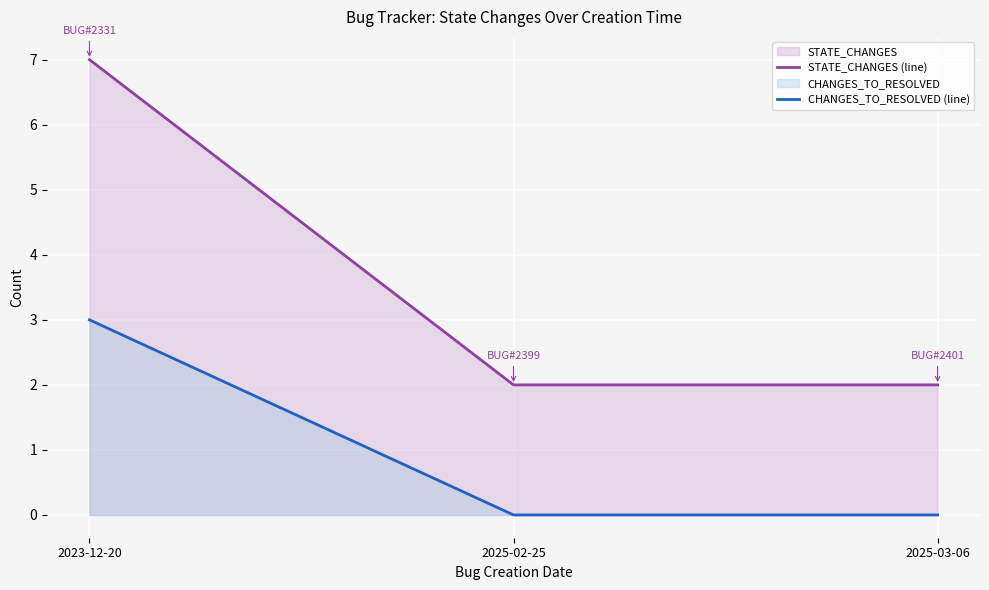

How many positive values does the CHANGES_TO_RESOLVED (line) series have?

1